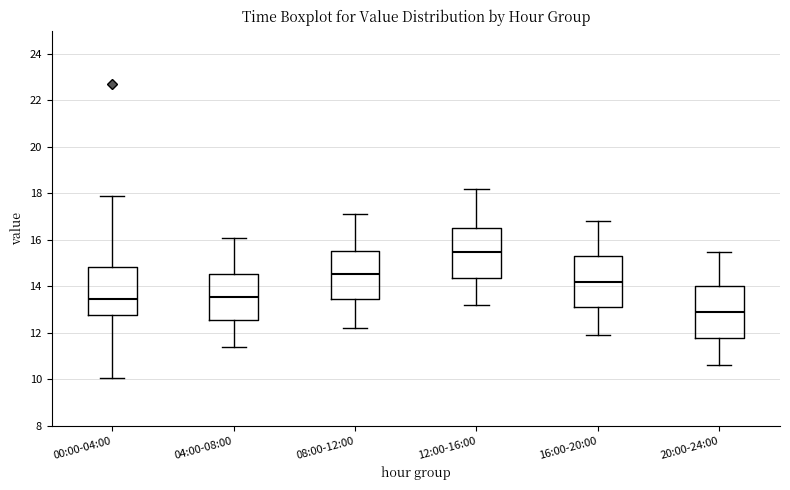

Reading left to right, read every box against the y-axis: the position of its median line, the range the box covers, and the ends of its whiskers. The values are not printed on the chart, so give them approximately, as read against the axis.

00:00-04:00: median 13.4, box 12.8 to 14.8, whiskers 10.0 to 17.8
04:00-08:00: median 13.6, box 12.6 to 14.6, whiskers 11.4 to 16.2
08:00-12:00: median 14.6, box 13.4 to 15.6, whiskers 12.2 to 17.2
12:00-16:00: median 15.6, box 14.4 to 16.6, whiskers 13.2 to 18.2
16:00-20:00: median 14.2, box 13.2 to 15.4, whiskers 12.0 to 16.8
20:00-24:00: median 13.0, box 11.8 to 14.0, whiskers 10.6 to 15.6